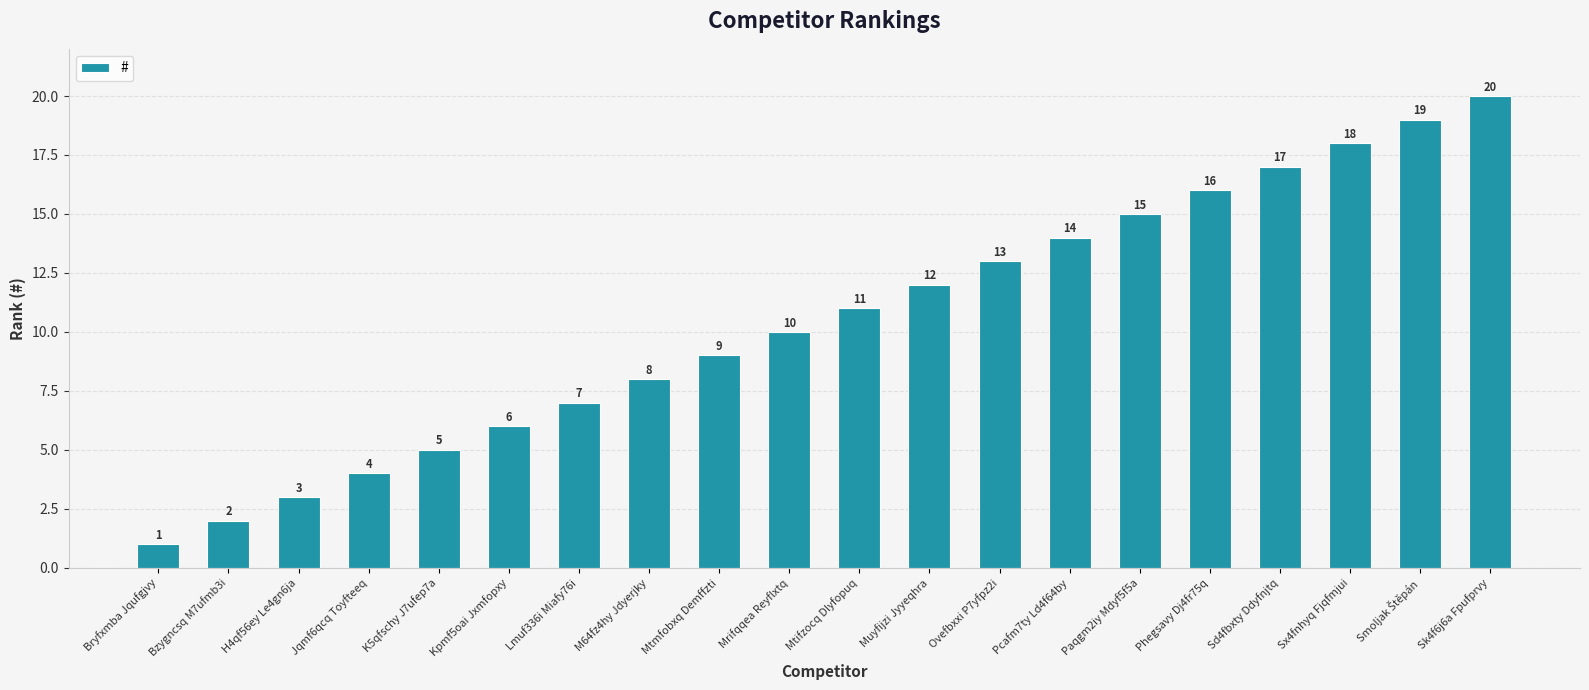

Approximately how many times larger is the value at M64fz4hy Jdyerjky compared to Jqmf6qcq Toyfteeq?

2.0